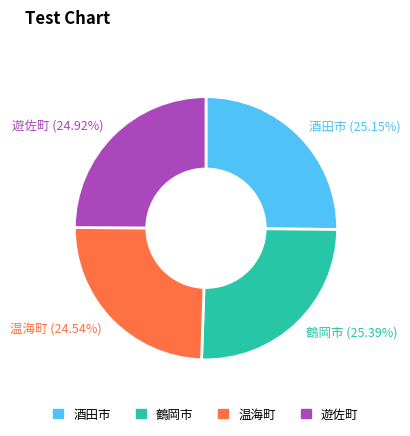

Does any single category account for the majority?

No